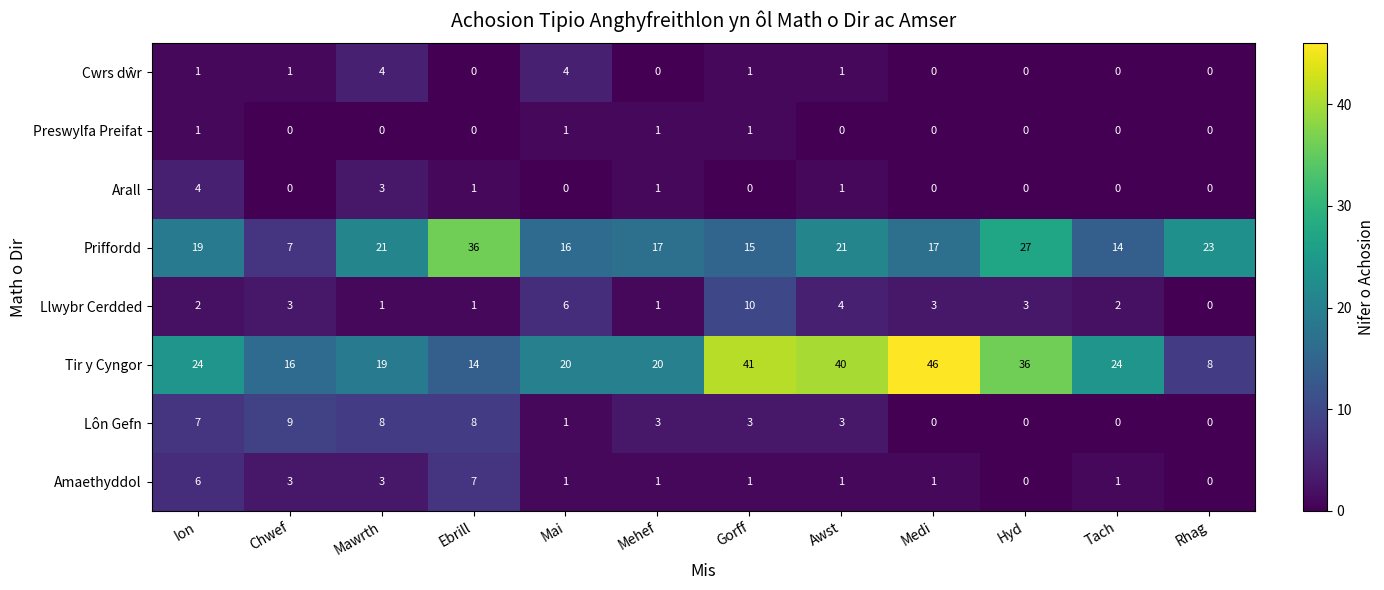

Count the Arall values in the range 0 to 1.

10